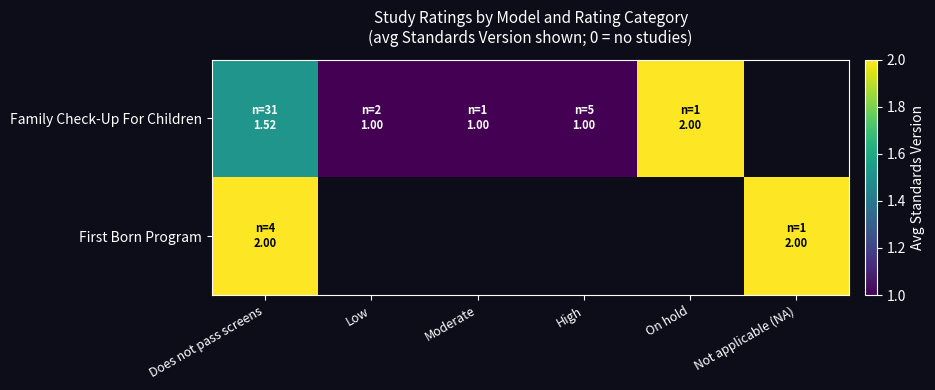

Between Does not pass screens and Not applicable (NA), which series saw the biggest shift?

Family Check-Up For Children